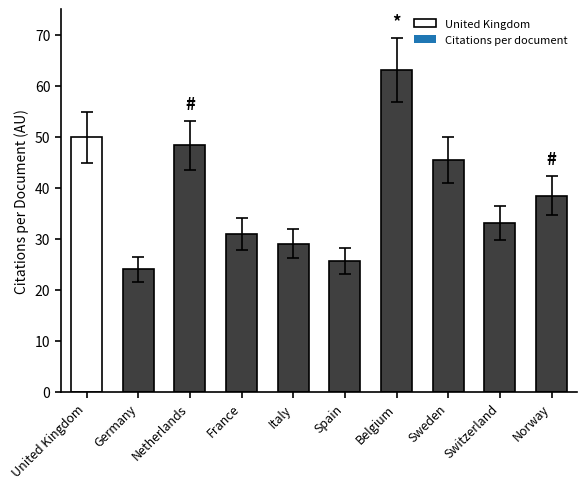

The chart shows a value of 45.4 at Sweden. True or false?

True